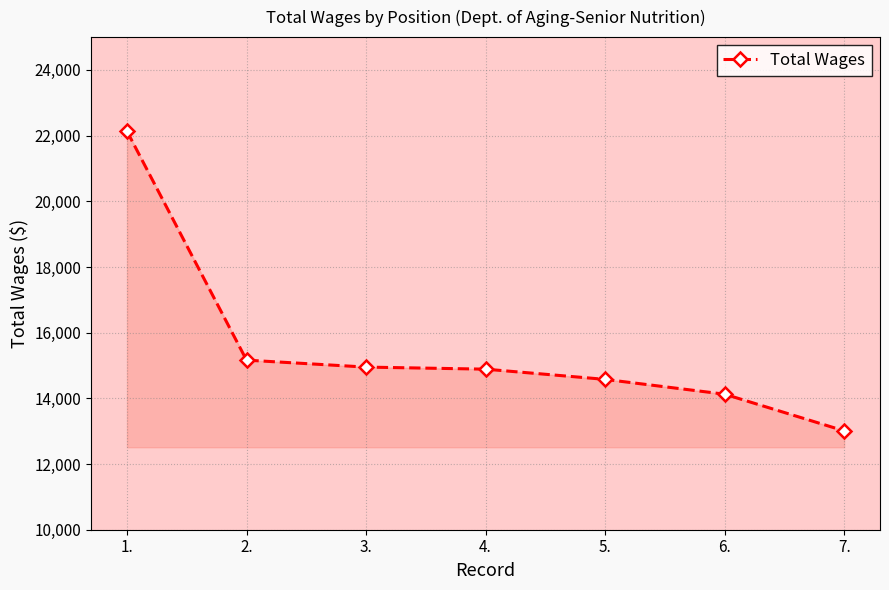

What is the label of the 7th point from the left?

7.